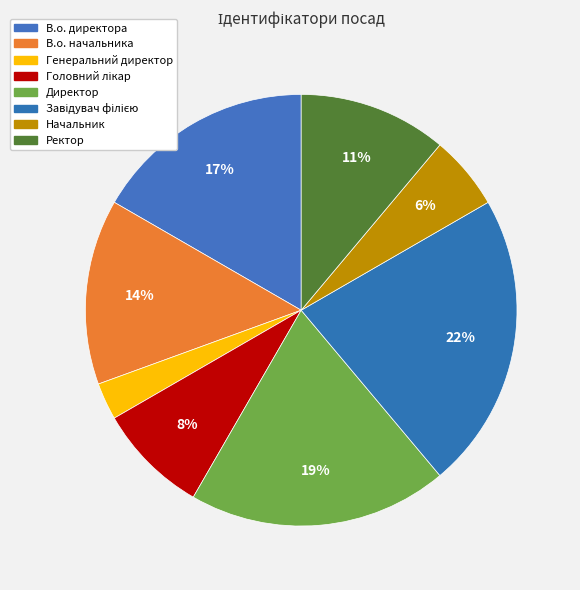

Rank the categories by value from lowest to highest.

Генеральний директор, Начальник, Головний лікар, Ректор, В.о. начальника, В.о. директора, Директор, Завідувач філією